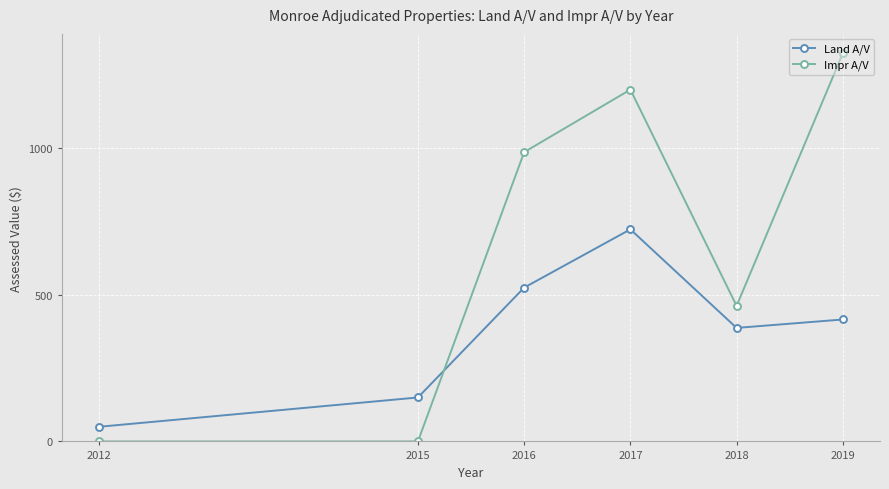

At which category does Impr A/V reach its first local peak?

2017